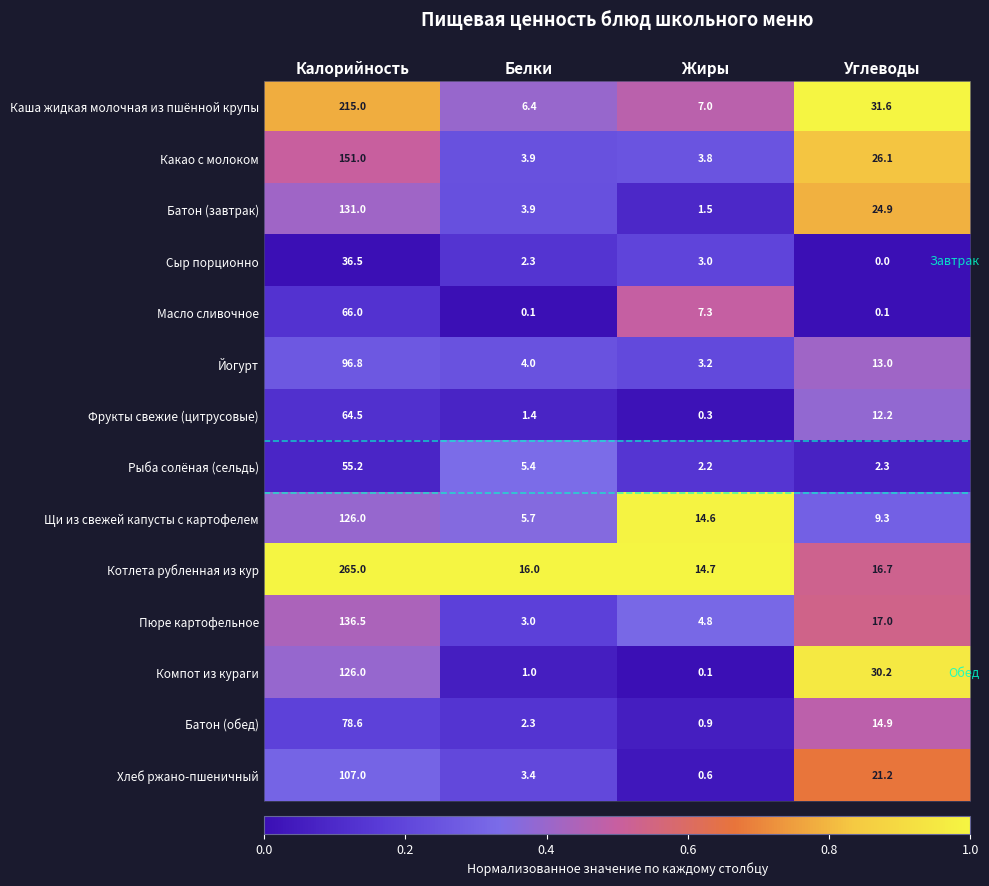

What is the difference between the Щи из свежей капусты с картофелем values at Белки and Калорийность?

120.3